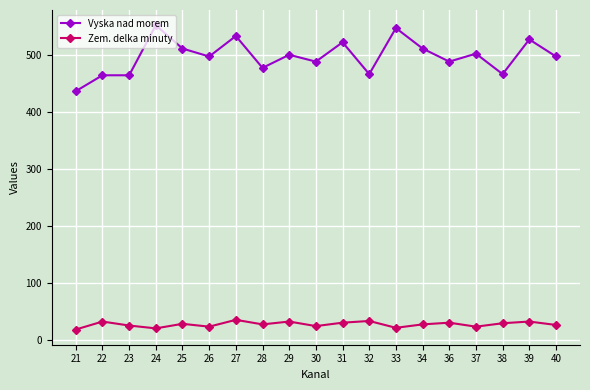

What is the approximate value of Zem. delka minuty at 25, to the nearest 10?

30